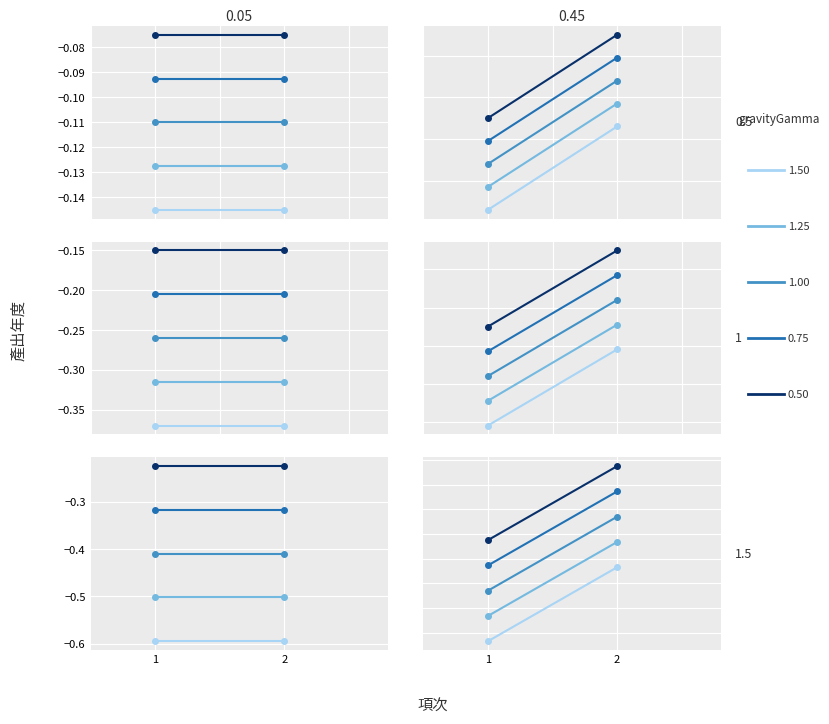

The value of gamma_0.75 at 2 is -1.1. True or false?

False